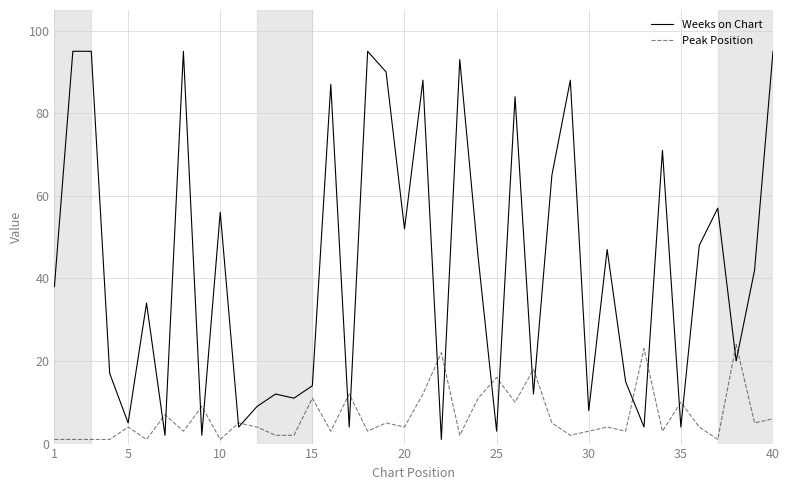

What is the maximum value for Weeks on Chart?

95